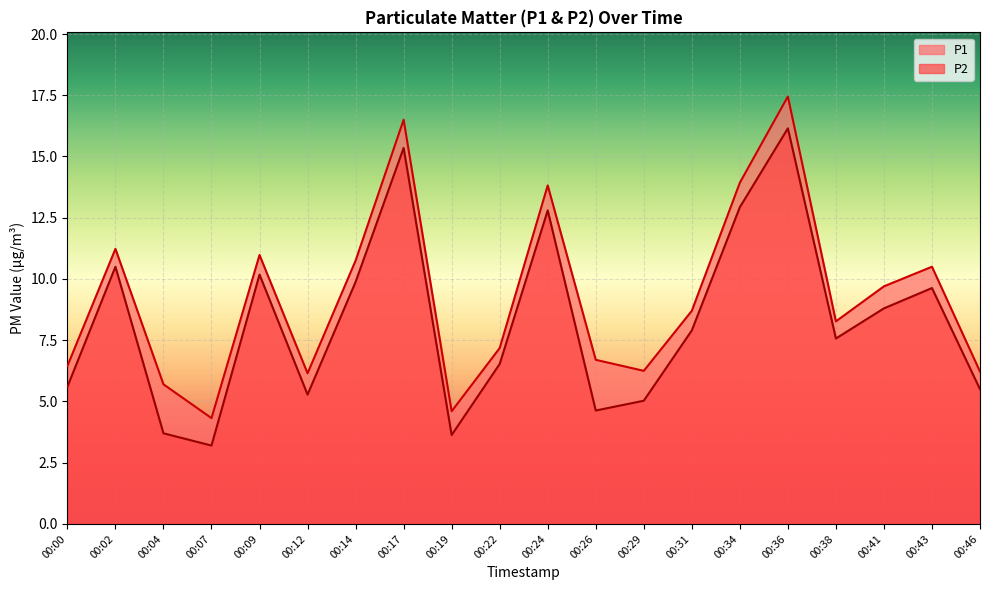

What is the total value across all series at 00:02?

21.7